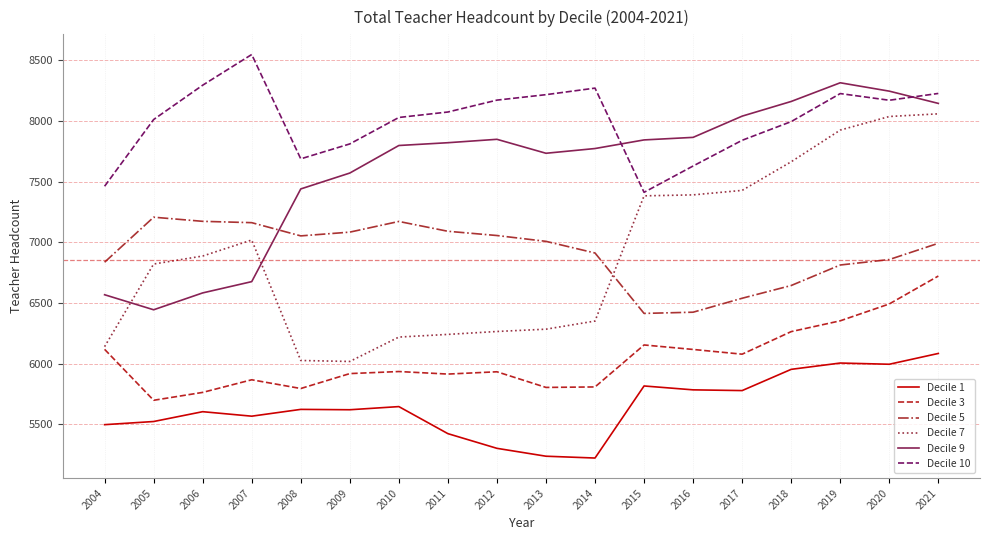

What is the maximum value shown in the chart?

8547